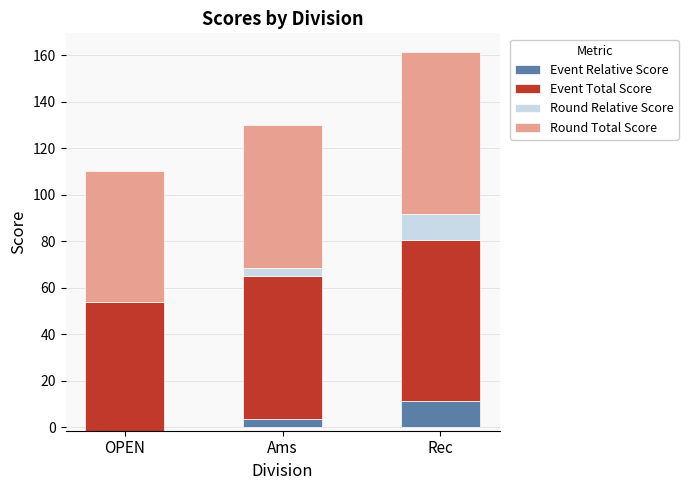

Reading right to left, what are all the values shown in this chart?

Event Relative Score: Rec=11.3	Ams=3.5	OPEN=-1.4
Event Total Score: Rec=69.3	Ams=61.5	OPEN=56.6
Round Relative Score: Rec=11.3	Ams=3.5	OPEN=-1.4
Round Total Score: Rec=69.3	Ams=61.5	OPEN=56.6